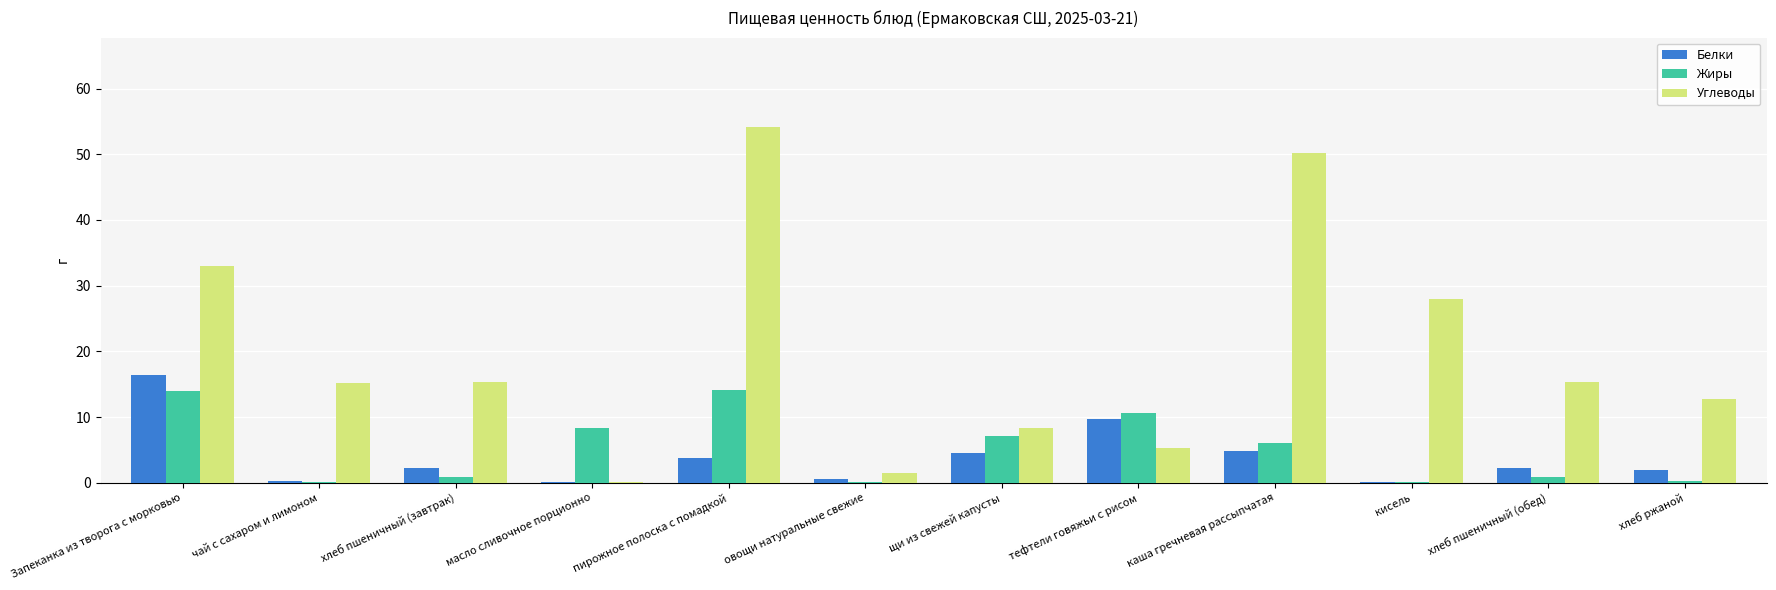

What is the total value across all series at хлеб пшеничный (завтрак)?

18.6